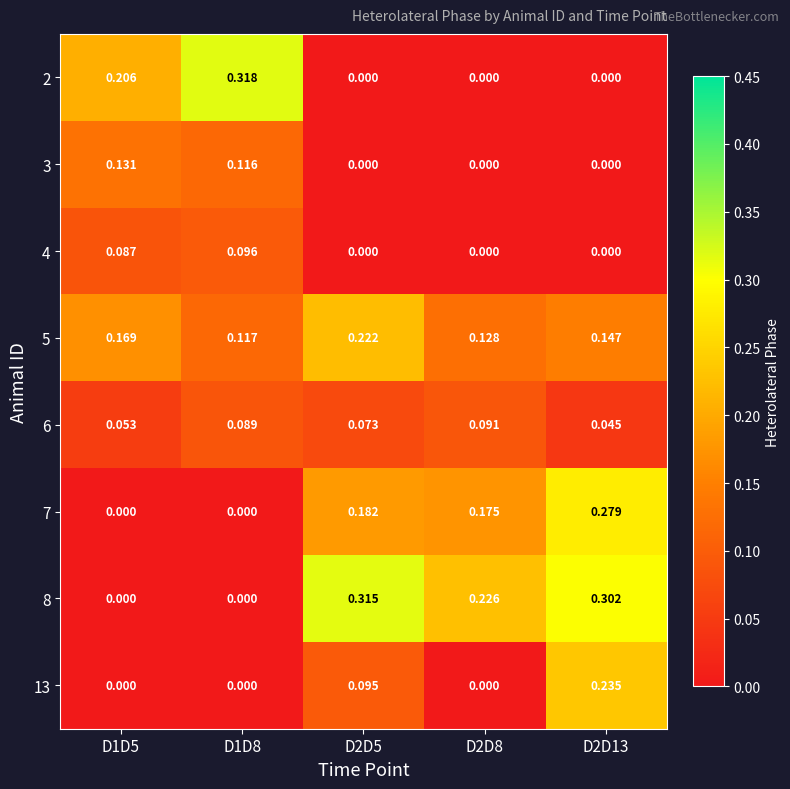

Is the value of 5 at D2D8 greater than the value of 3 at D1D8?

Yes